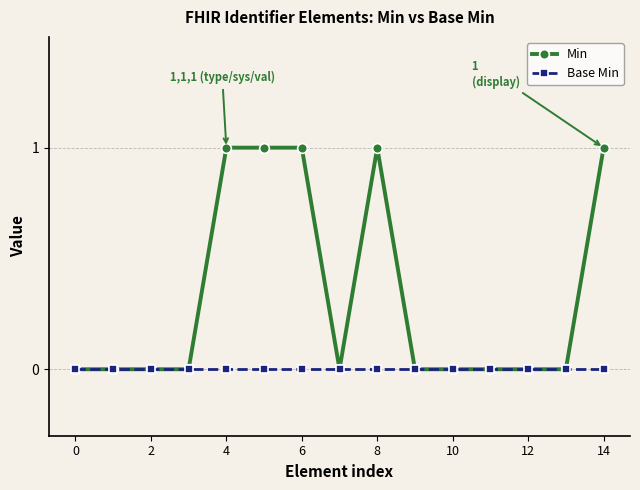

Which series has the largest total across all categories?

Min